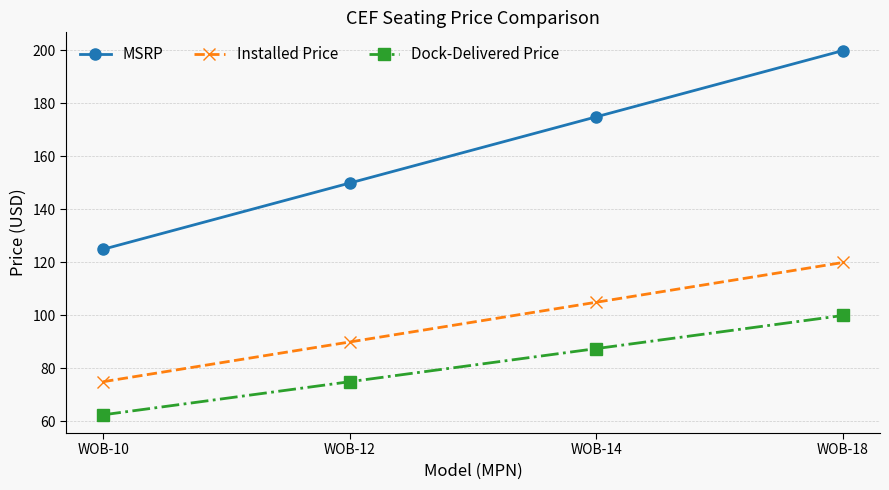

At which category does the chart reach its minimum across all series?

WOB-10